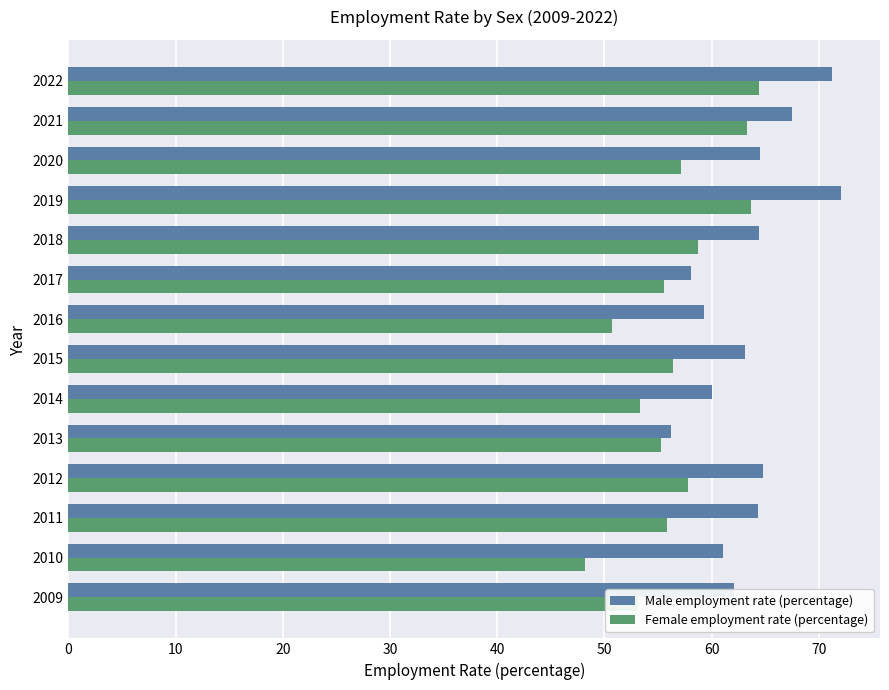

What are all the series names shown in the legend?

Male employment rate (percentage), Female employment rate (percentage)